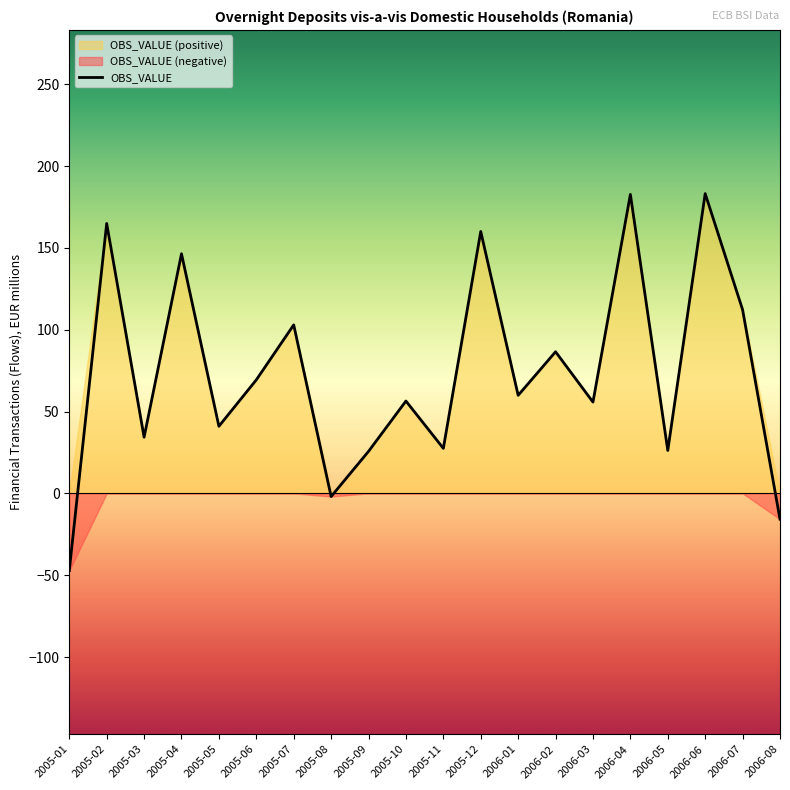

Where is the first local maximum?

2005-02